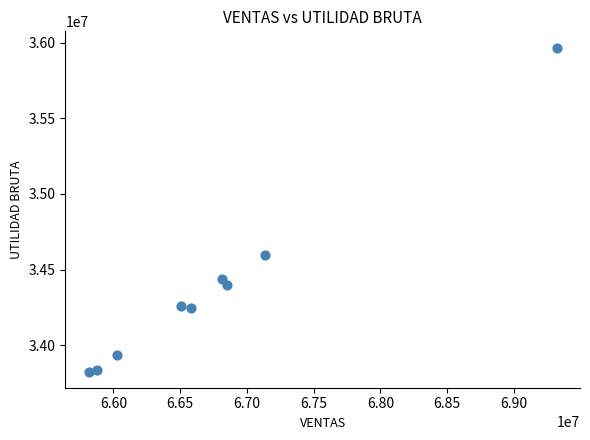

What is the average Y value?

34390164